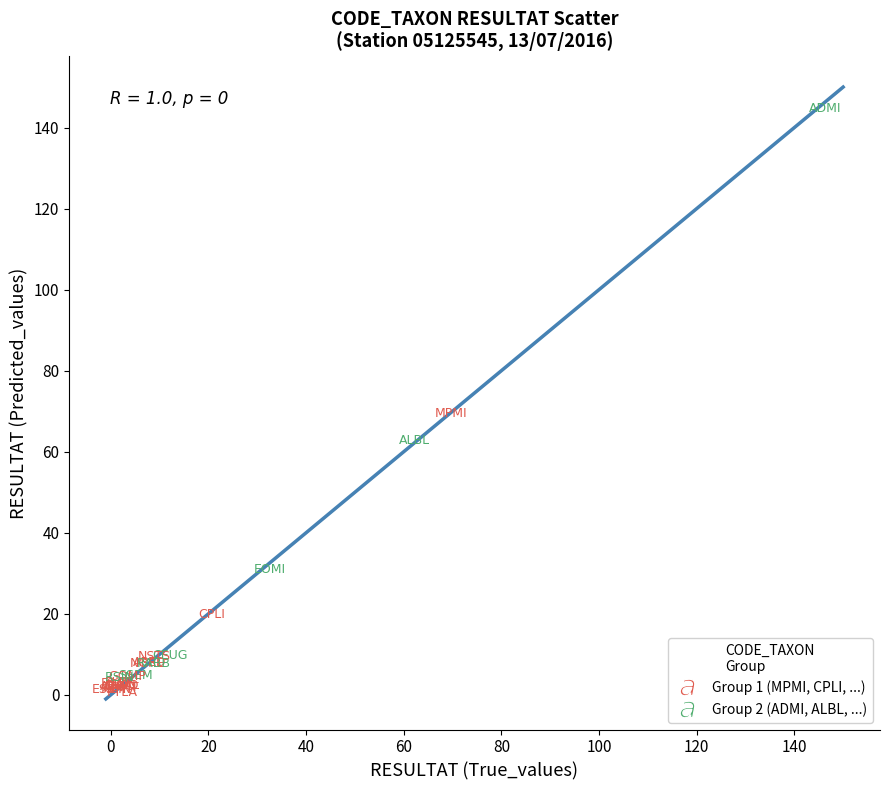

What is the maximum value shown in the chart?

150.0